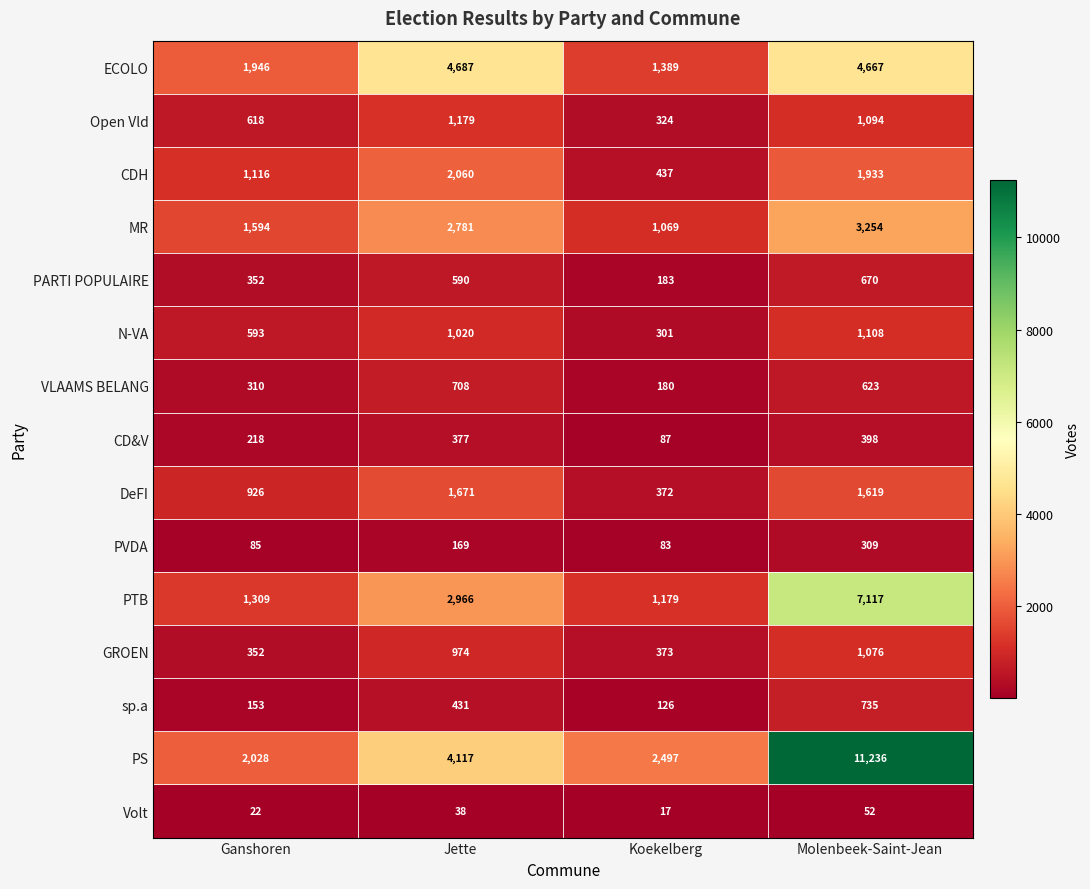

The sp.a series shows 67 at Koekelberg. True or false?

False